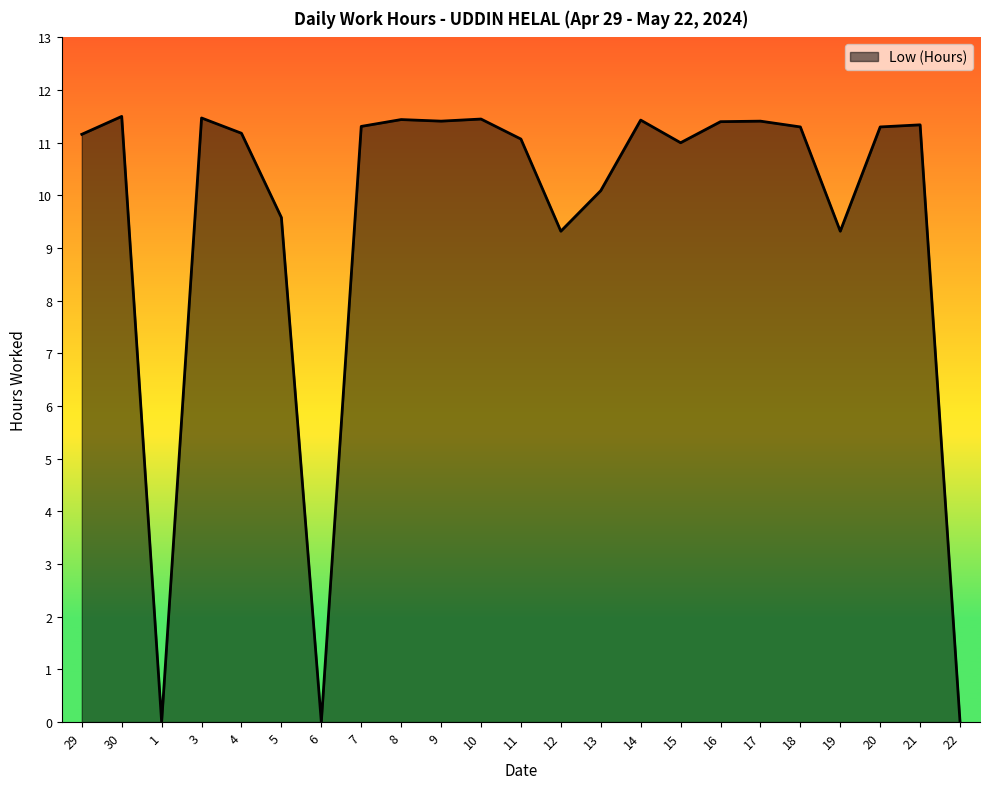

What is the change in value from 30 to 13?

-1.4